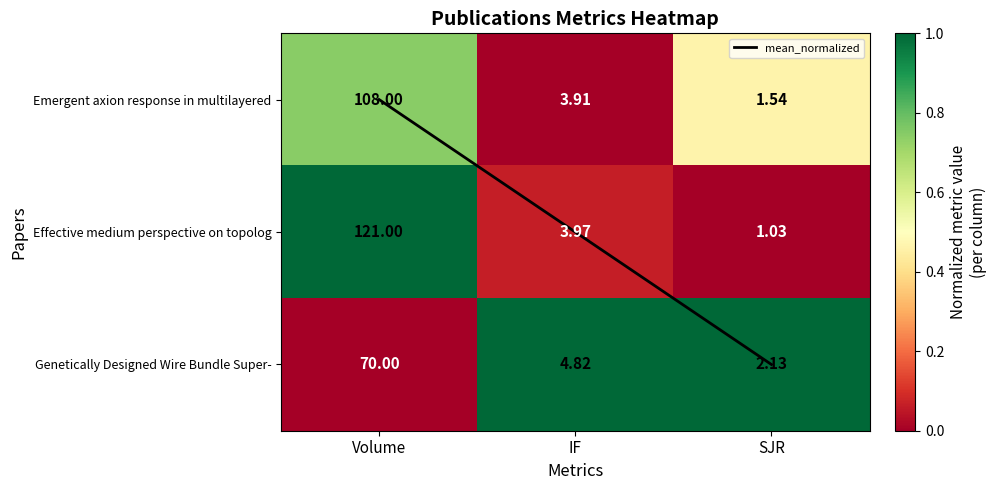

Rank the series at Volume from highest to lowest value.

Effective medium perspective on topolog, Emergent axion response in multilayered, mean_normalized, Genetically Designed Wire Bundle Super-